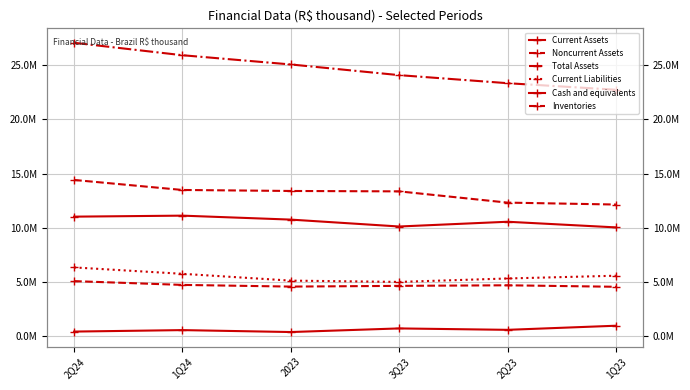

How many lines are shown in the chart?

6